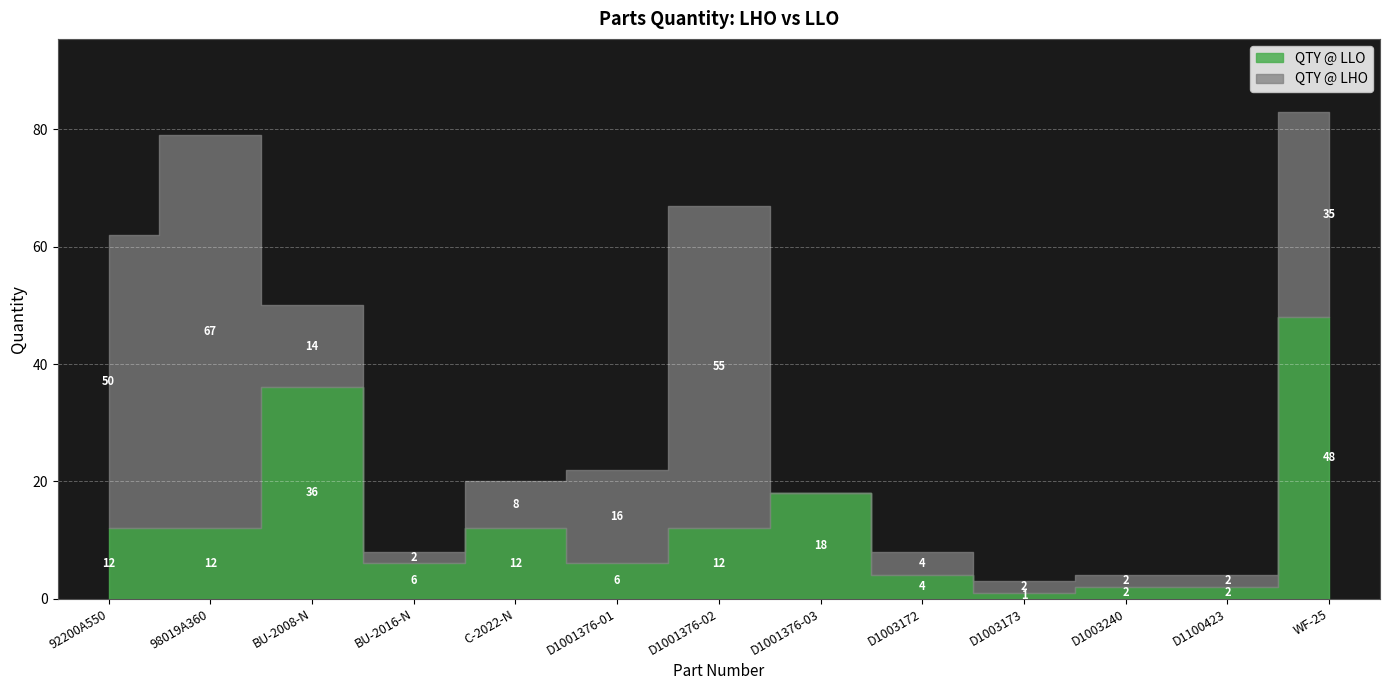

At WF-25, list the series in order from largest to smallest.

QTY @ LLO, QTY @ LHO